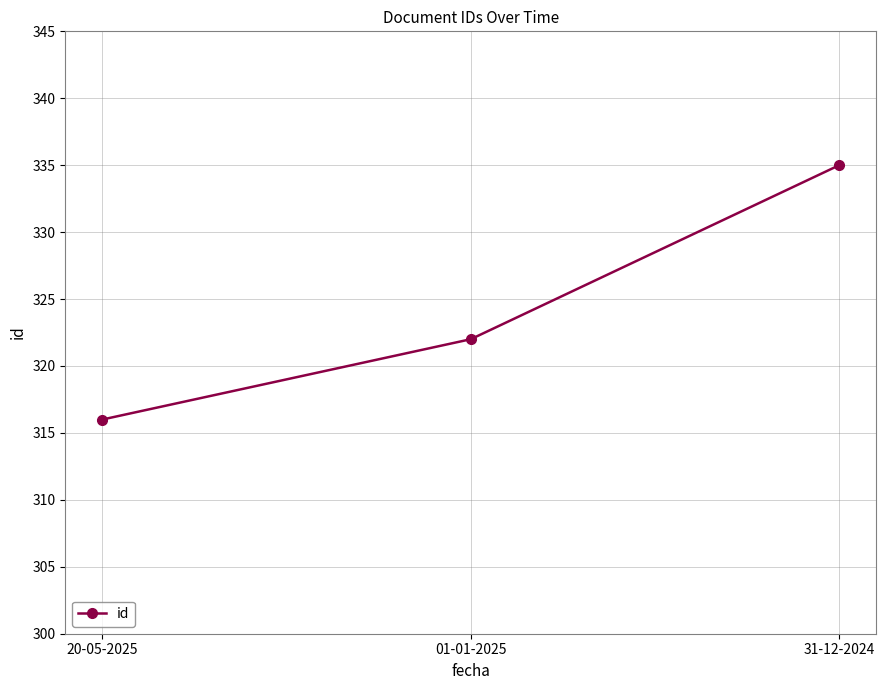

What is the label of the 1st point from the left?

20-05-2025